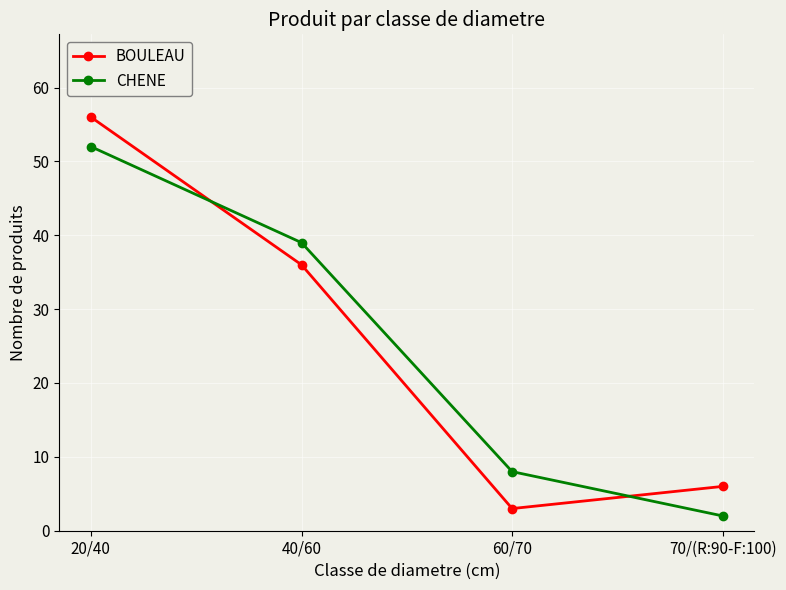

Is this an area chart (filled region under the line)?

No